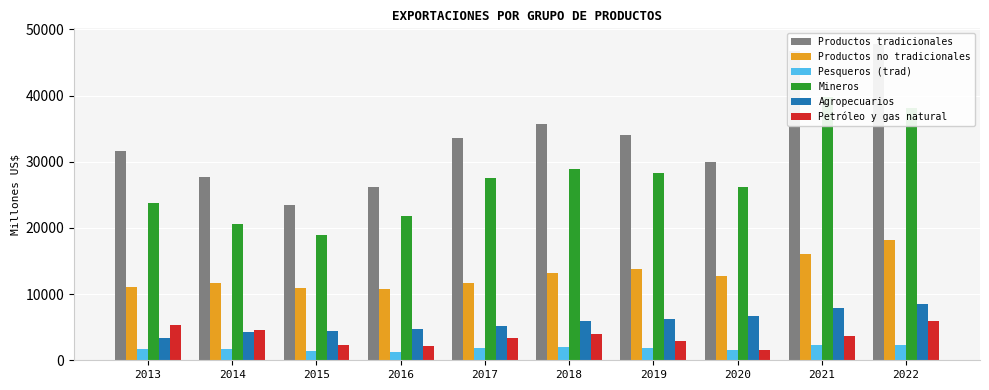

True or false: Petróleo y gas natural has a value of 5271.0 at 2013.

True